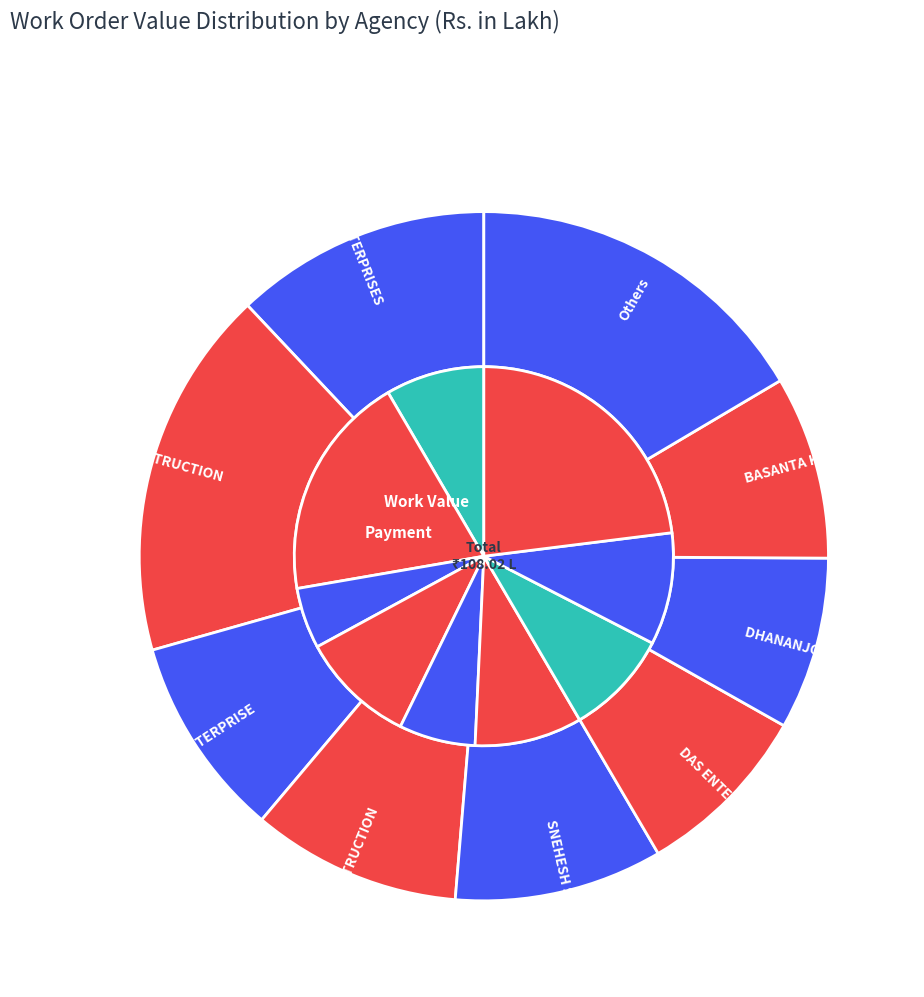

Is there any slice that represents more than half of the pie?

No